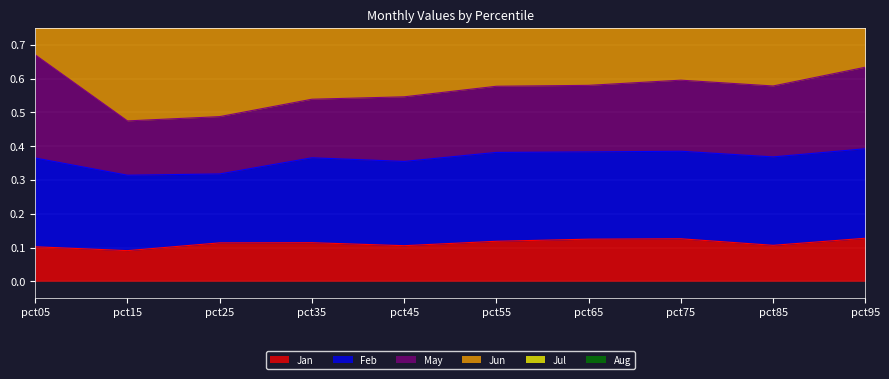

The value of Jan at pct05 is 0.1. True or false?

True